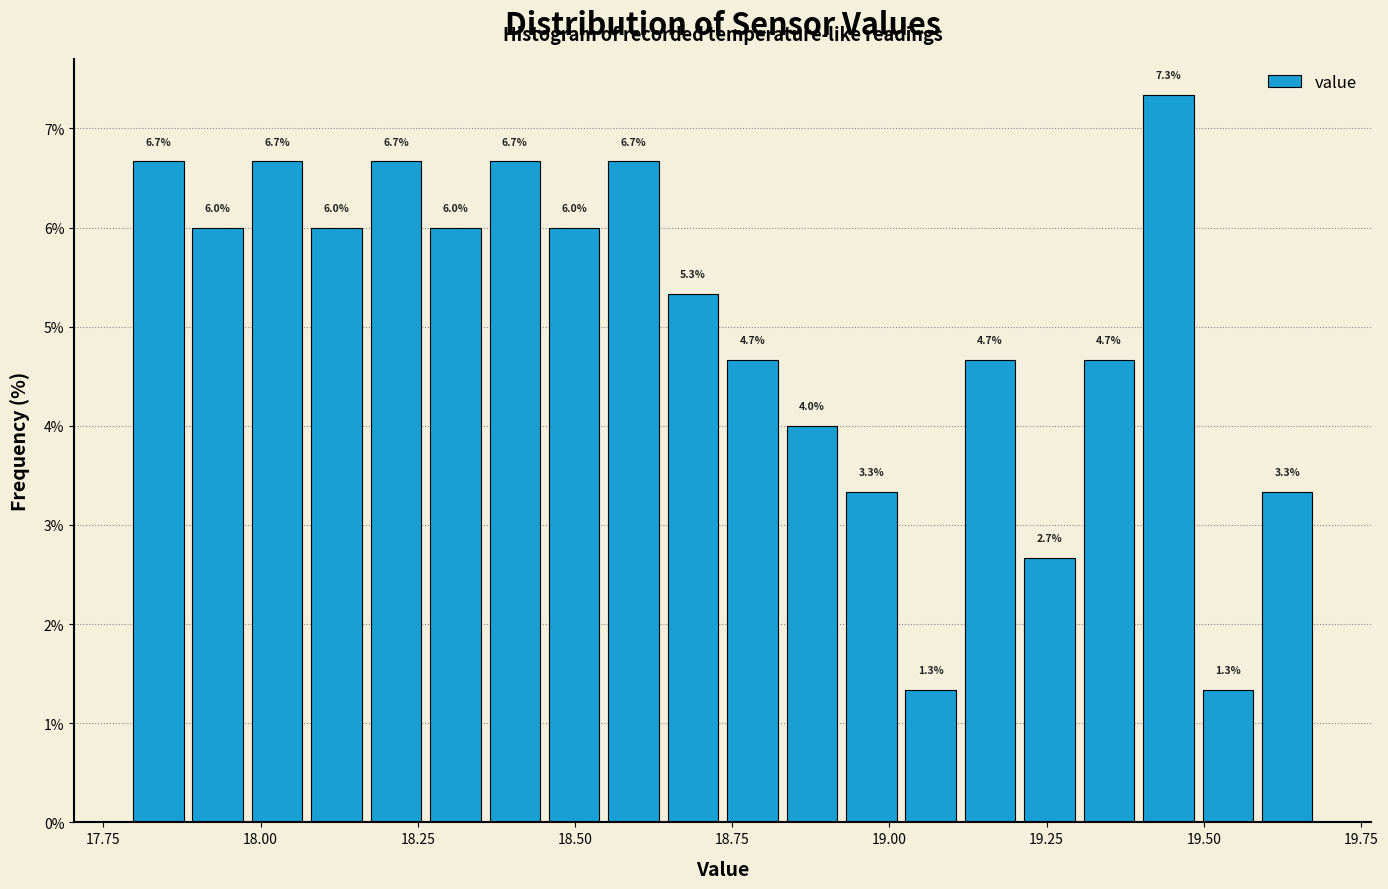

Read against the x-axis, roughly where is the centre of the tallest bar?

19.45